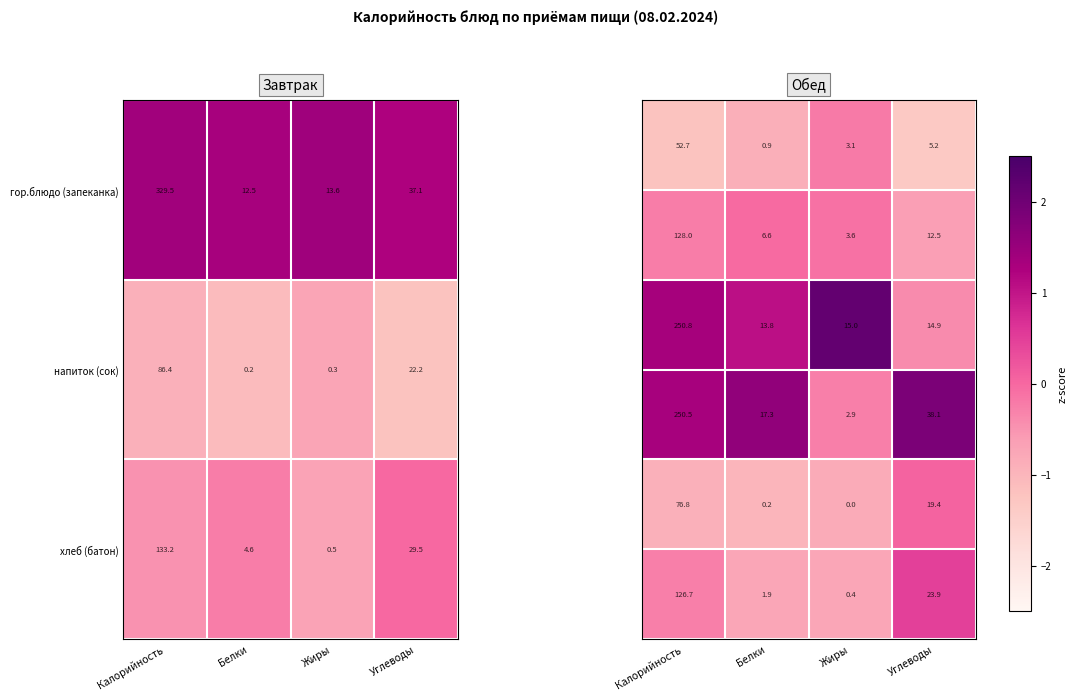

What is the average value of the гор.блюдо (запеканка) series?

98.2